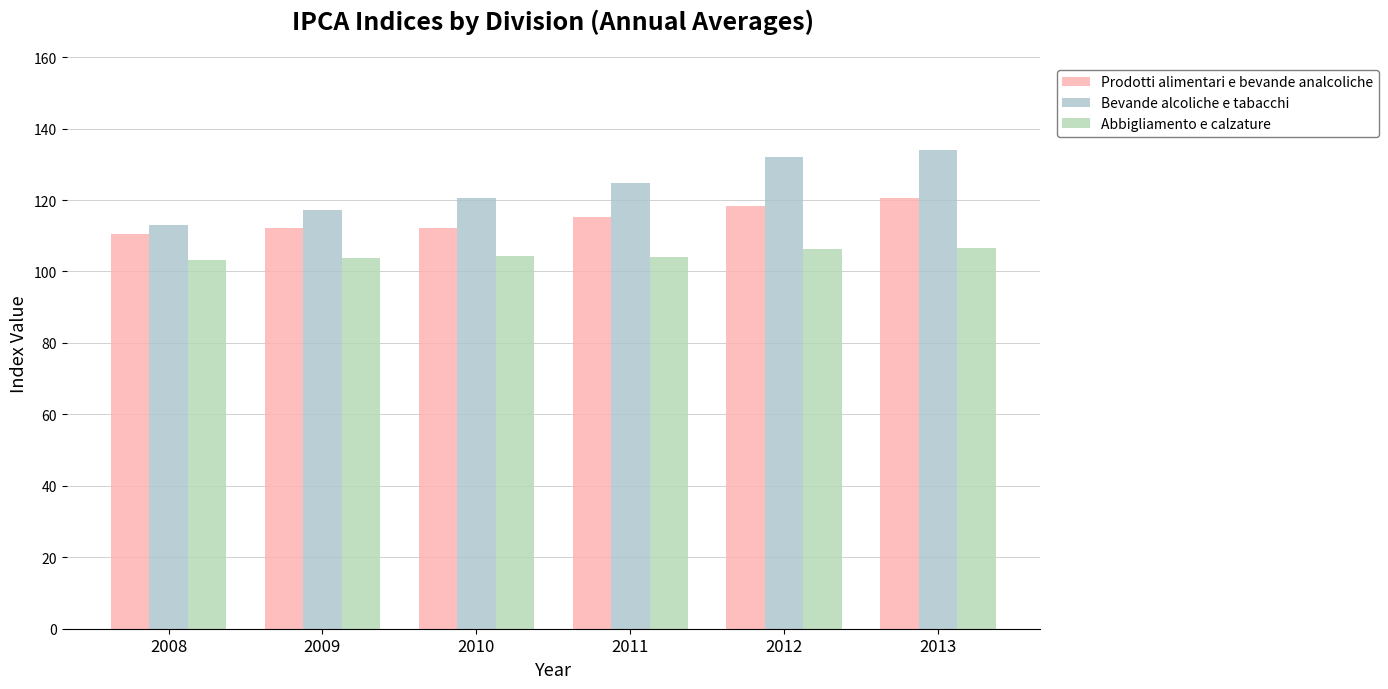

True or false: Abbigliamento e calzature has a value of 106.6 at 2013.

True